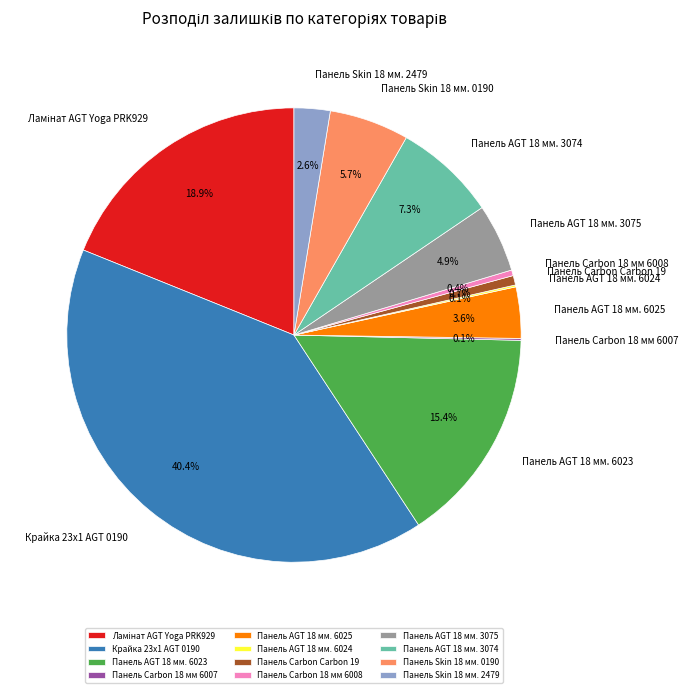

What is the ratio of the value at Панель AGT 18 мм. 3075 to the value at Панель Carbon 18 мм 6008?

12.0